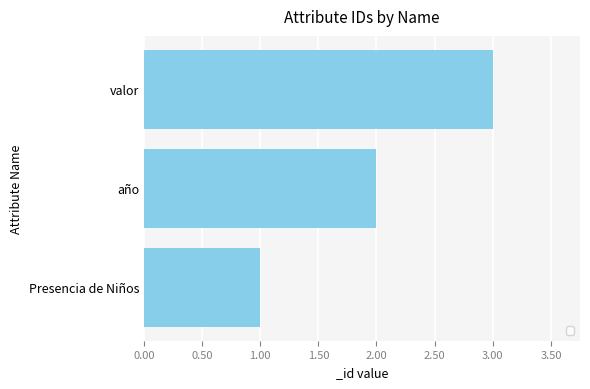

The chart shows a value of 1 at año. True or false?

False